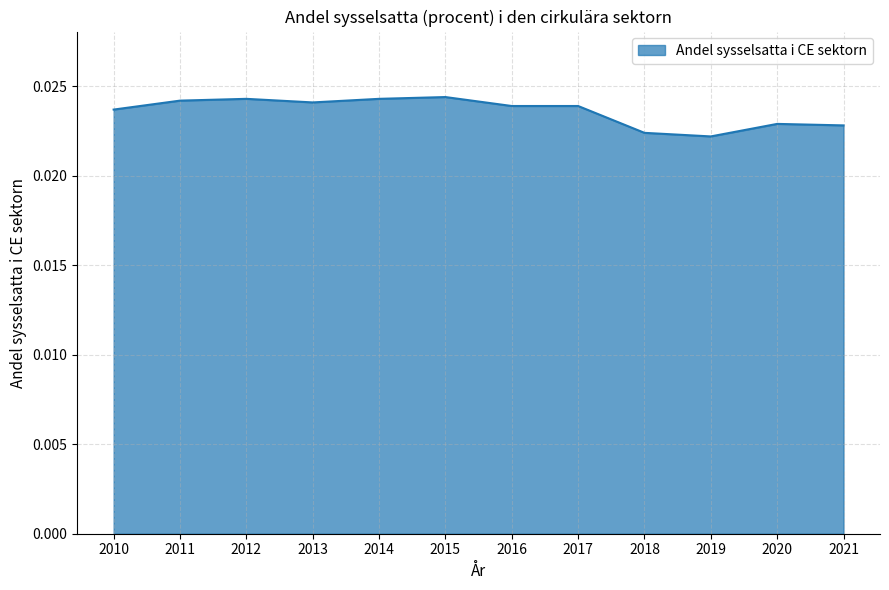

How many lines are shown in the chart?

1